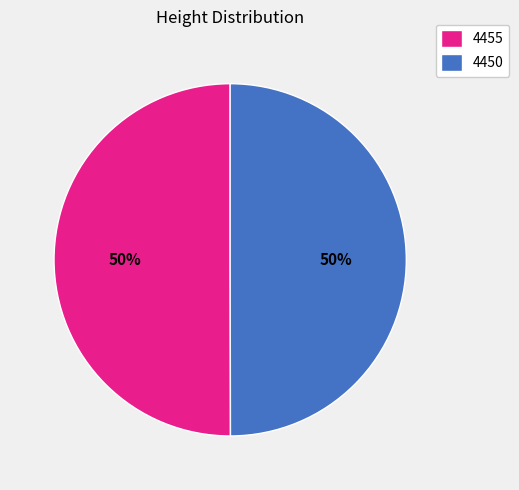

To the nearest percent, what is the average slice percentage?

50%